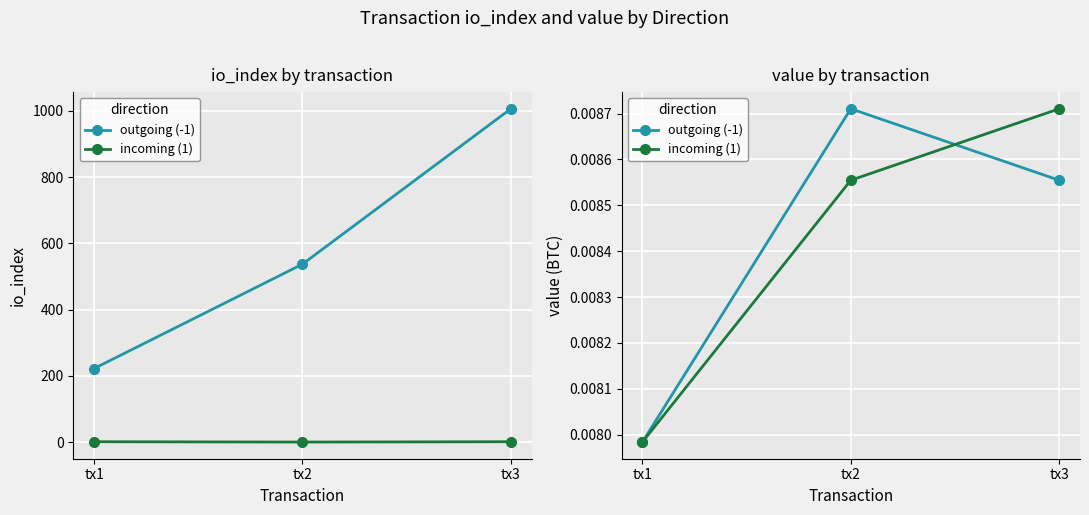

How many lines are shown in the chart?

2